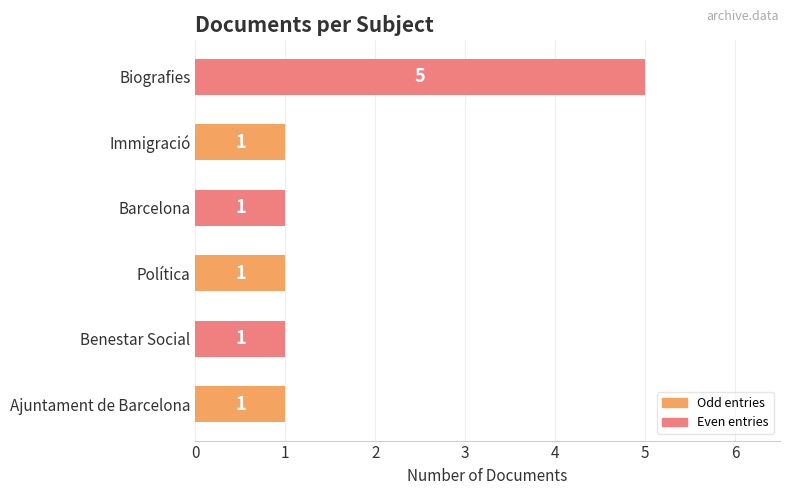

What is the difference between the maximum and second lowest values?

4